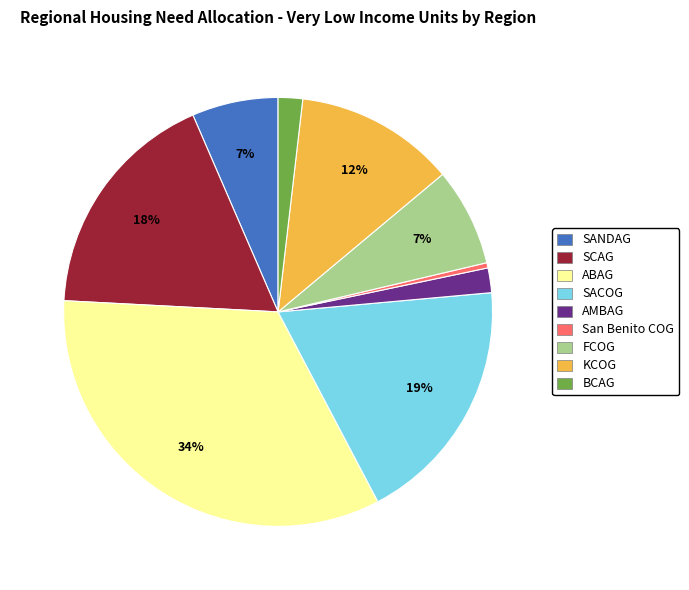

Does any single category account for the majority?

No